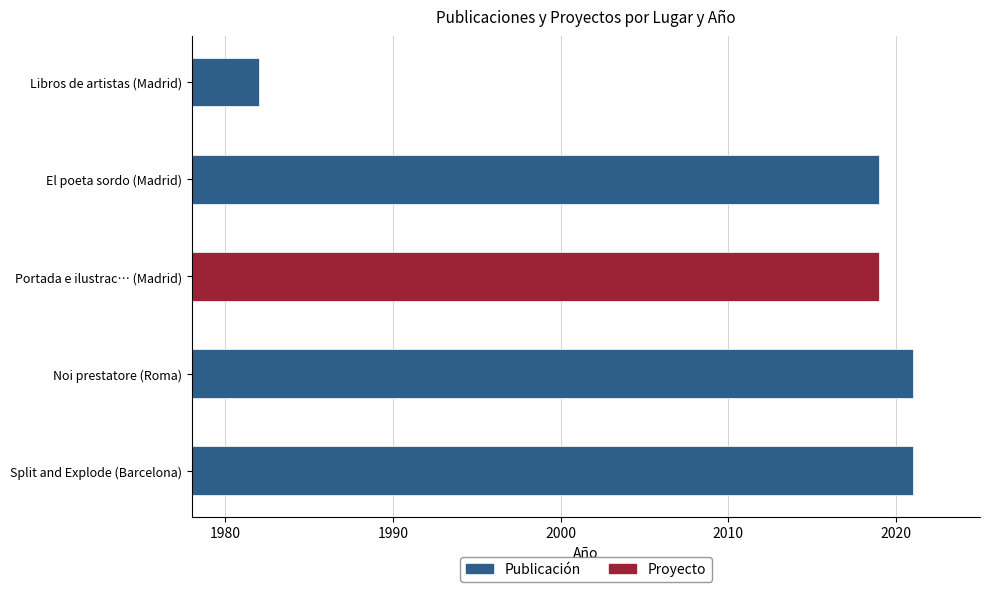

What is the ratio of the value at Barcelona to the value at Roma?

1.0